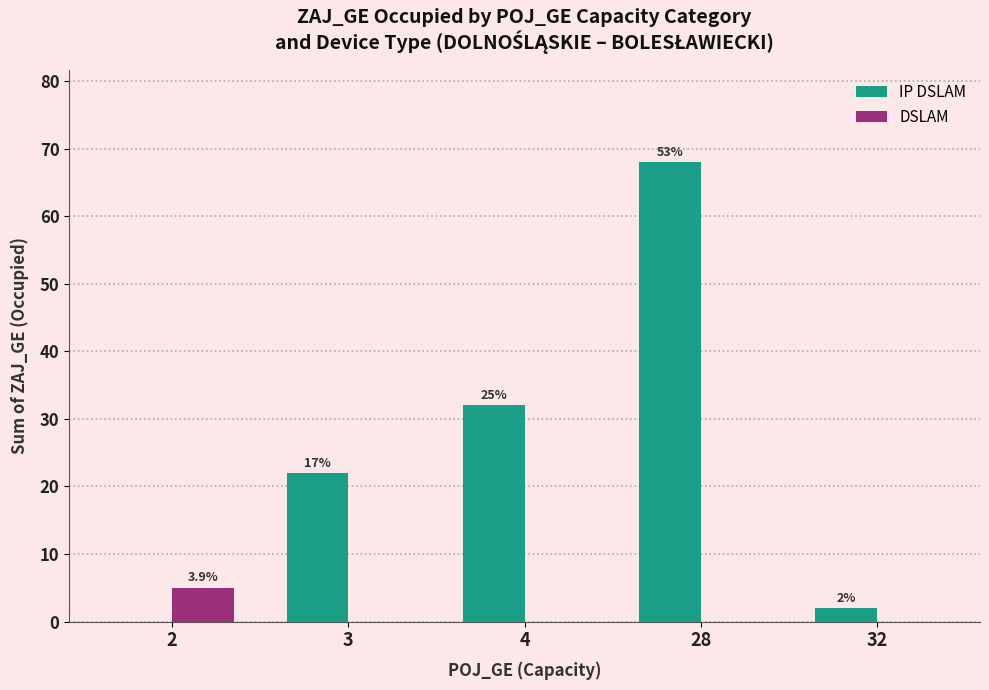

List the labels in order of DSLAM value, smallest first.

3, 4, 28, 32, 2